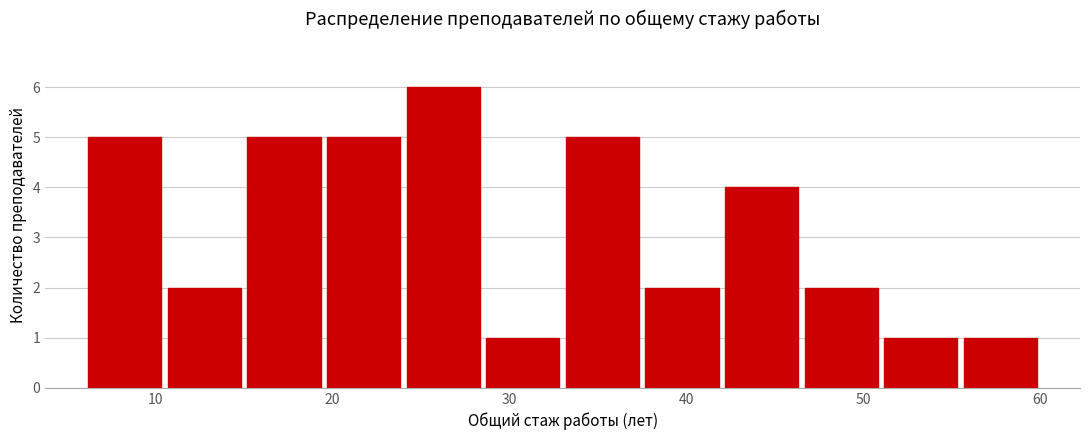

What is the height of the bar covering 33.0 to 37.5 on the x-axis? Neither the bar edges nor the heights are printed on the chart, so give them approximately, as read against the axes.

5